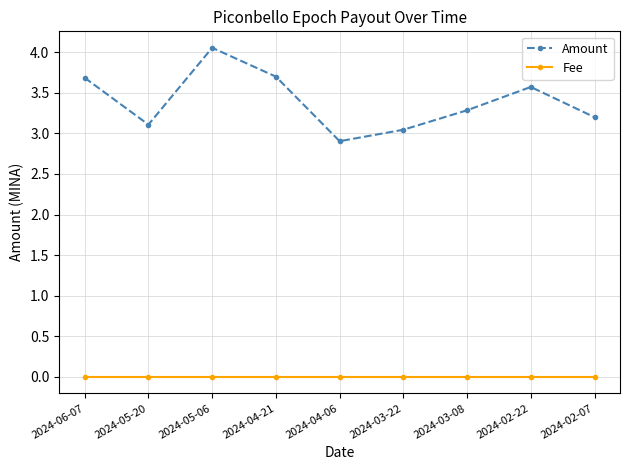

What is the label of the 5th point from the left?

2024-04-06